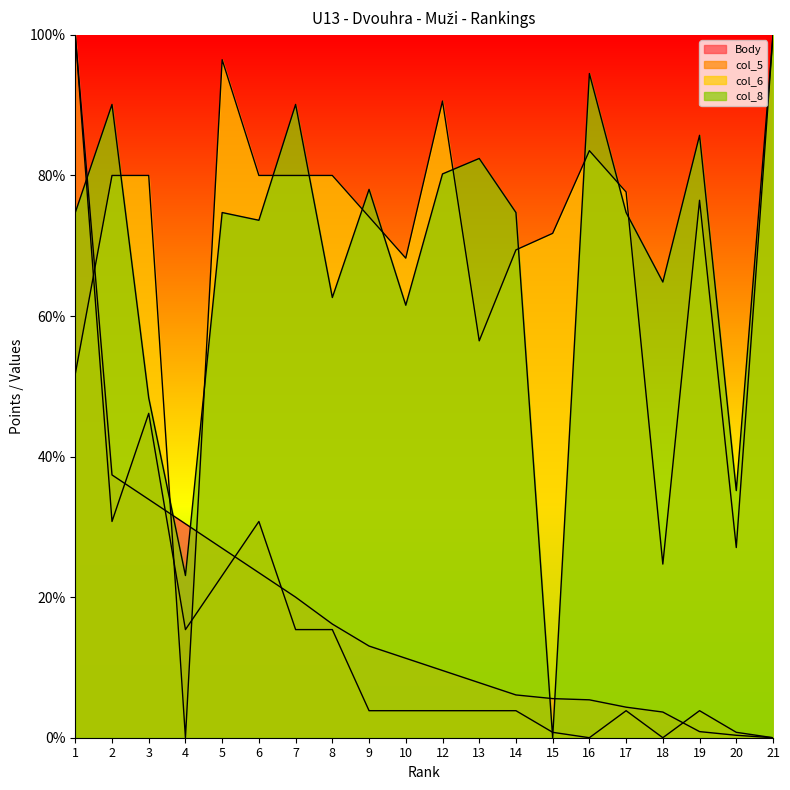

List the labels in order of col_5 value, largest first.

1, 3, 2, 6, 5, 4, 7, 8, 9, 10, 12, 13, 14, 17, 19, 15, 20, 16, 18, 21